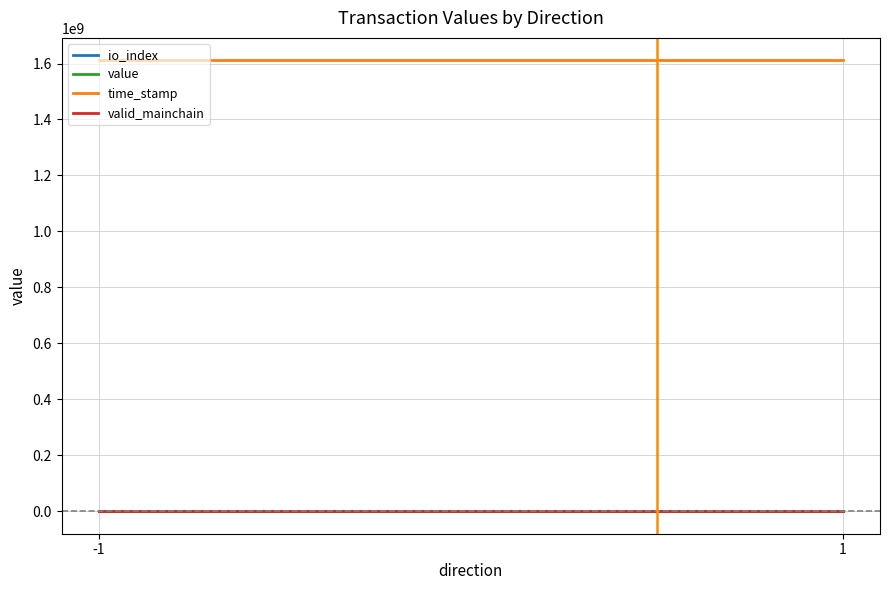

What is the average value of the value series?

2.6